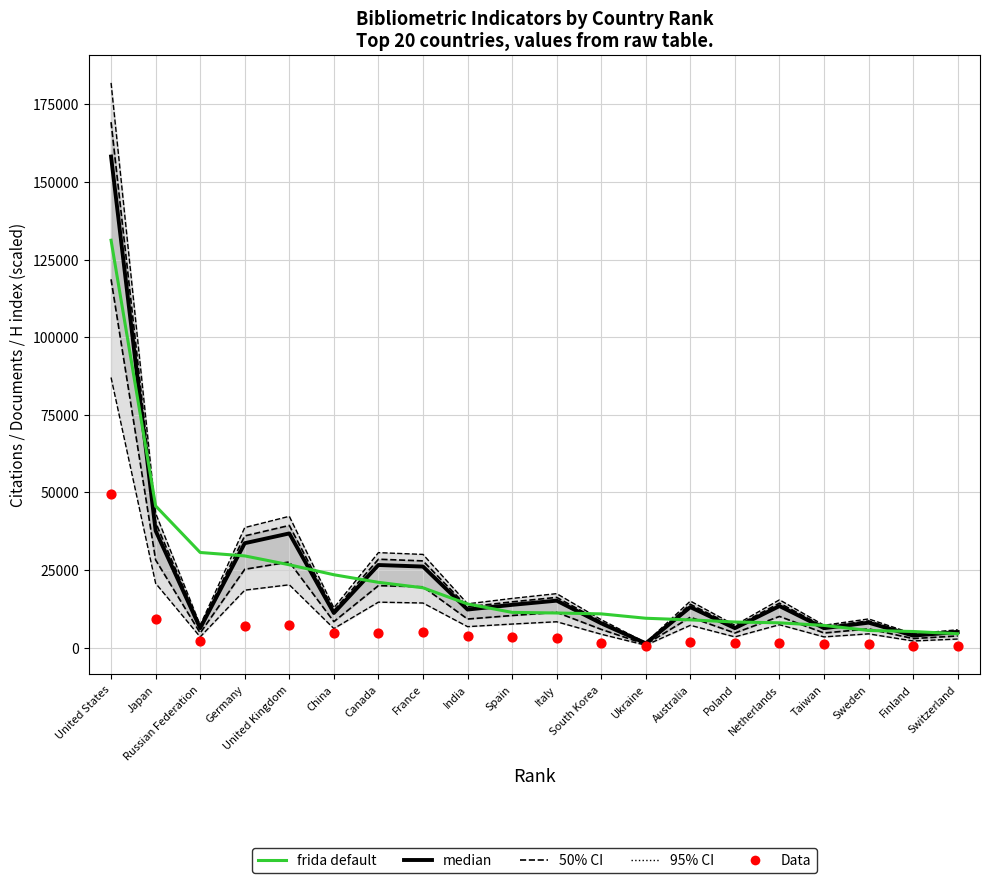

Which series reaches the minimum Y coordinate?

Data